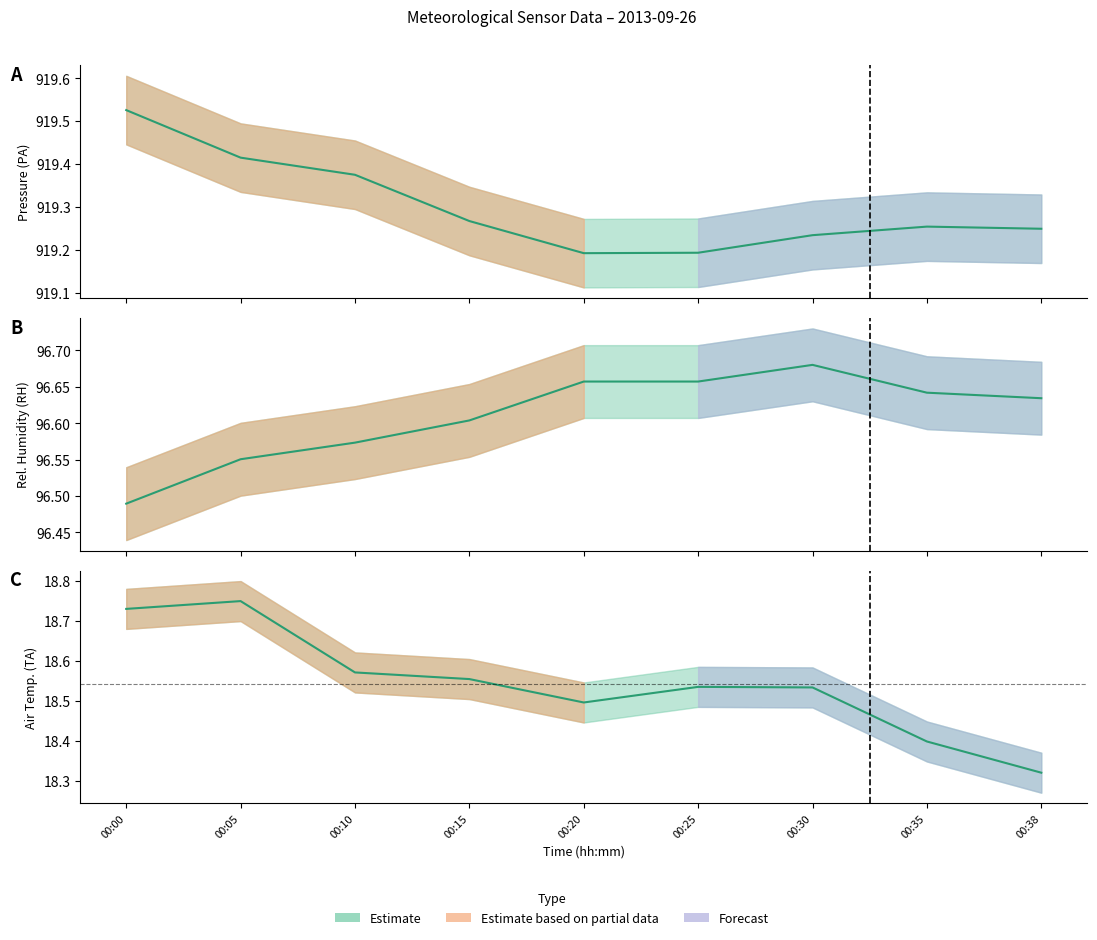

True or false: TA has a value of 18.5 at 00:25.

True